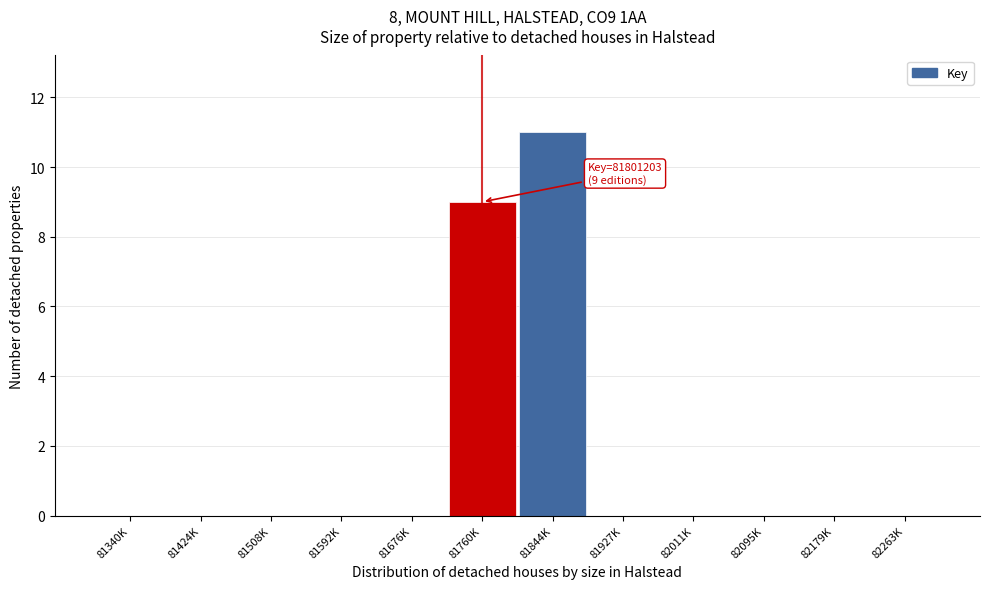

Reading right to left, extract all data points from this chart.

82263K=0	82179K=0	82095K=0	82011K=0	81927K=0	81844K=11	81760K=9	81676K=0	81592K=0	81508K=0	81424K=0	81340K=0